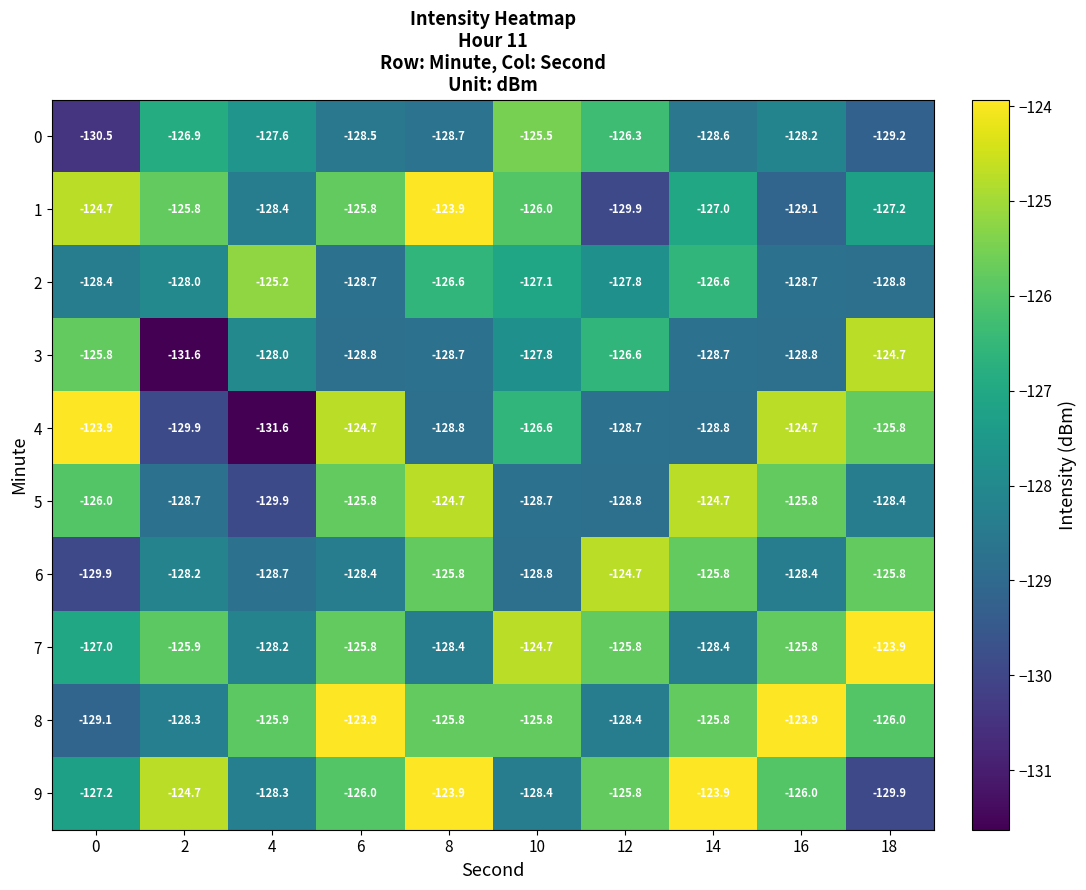

True or false: 0 has a value of -126.3 at 12.

True